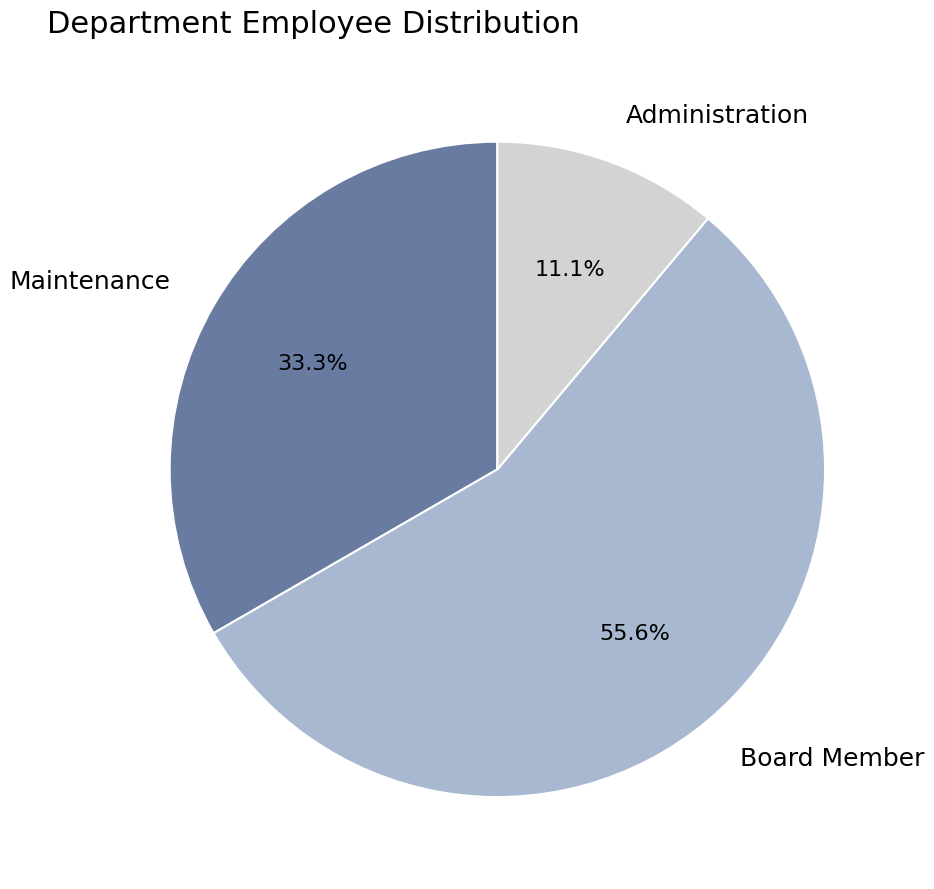

To the nearest percent, what percentage of the pie is Board Member?

56%